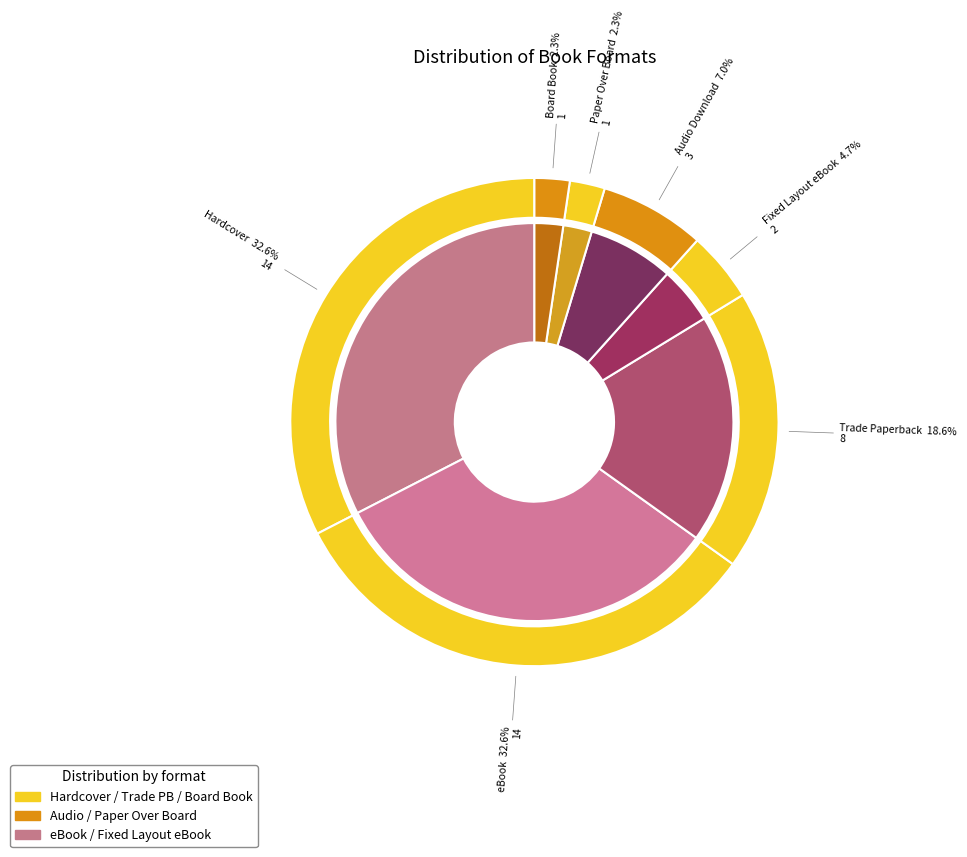

What percentage is the Hardcover slice, to the nearest percent?

33%